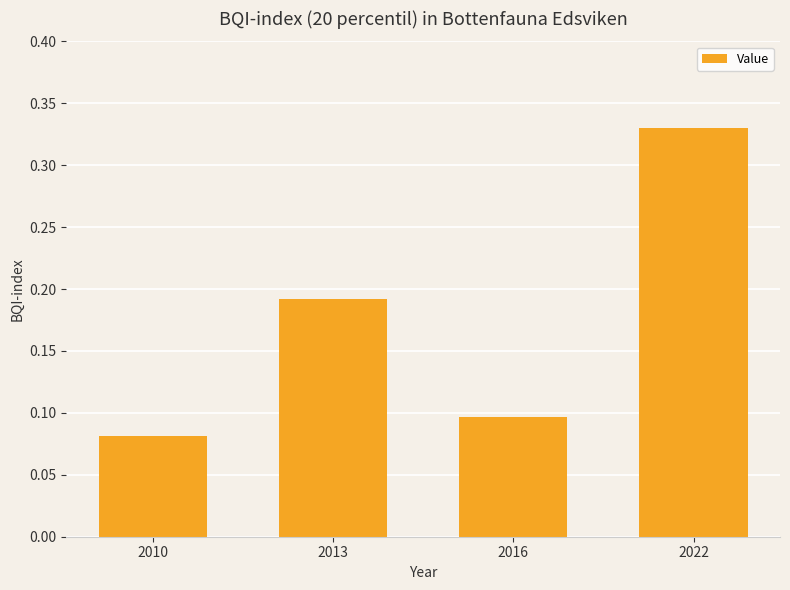

Which label corresponds to the largest value in the chart?

2022